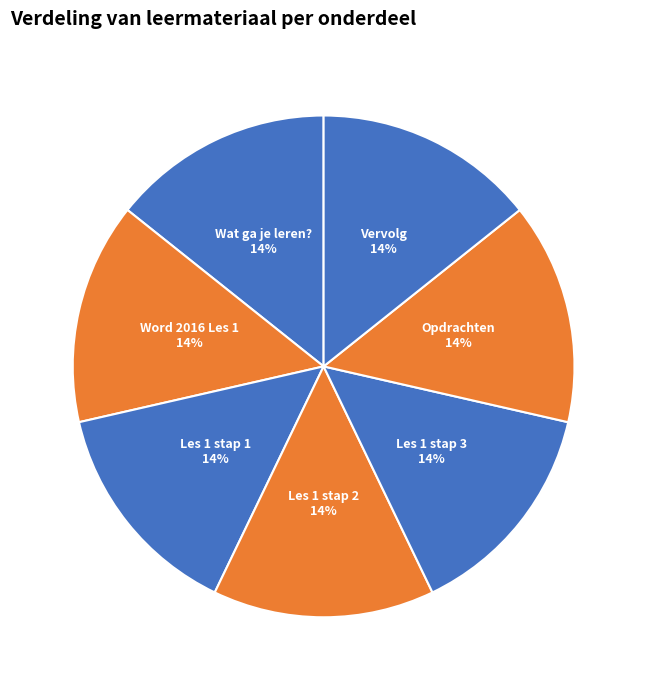

Approximately how many times larger is the value at Les 1 stap 3 compared to Word 2016 Les 1?

1.0